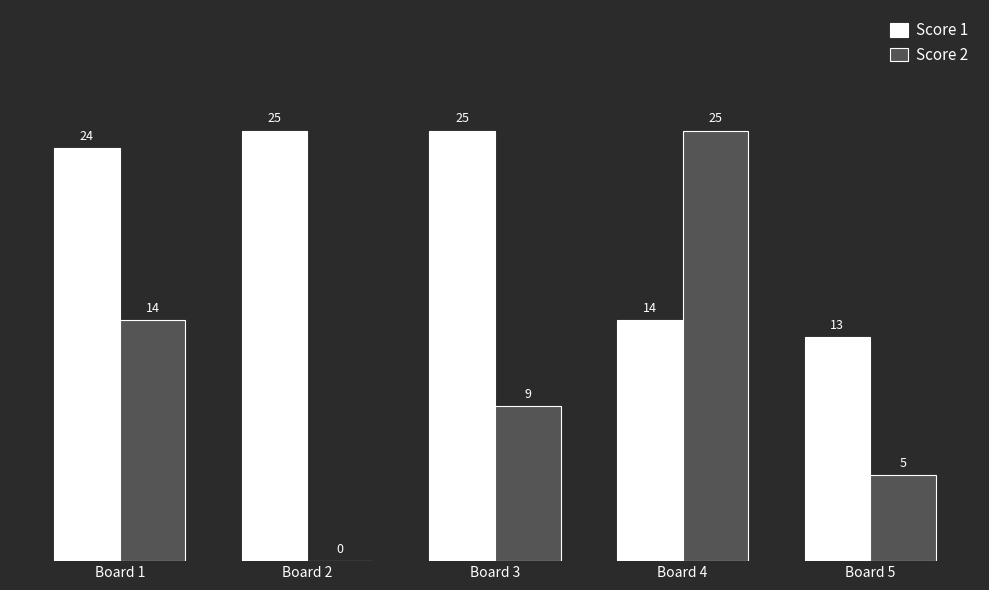

Reading right to left, list all the values displayed in this chart.

Score 1: 13	14	25	25	24
Score 2: 5	25	9	0	14